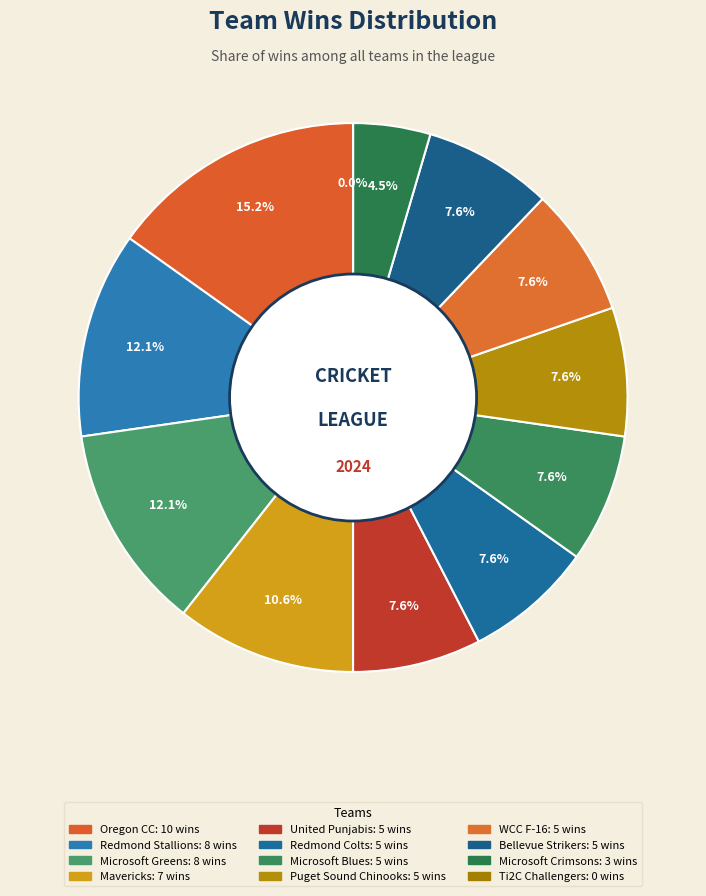

How many slices are in this pie chart?

12